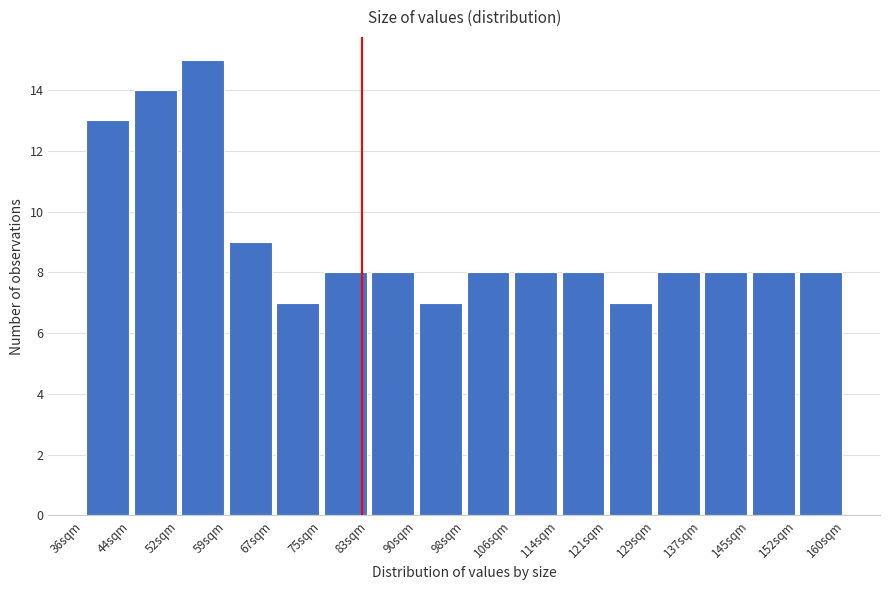

Reading left to right, list every bar in this chart as the range it spans on the x-axis followed by its height. Neither the bar edges nor the heights are printed on the chart, so give them approximately, as read against the axes.

36 to 44: 13
44 to 52: 14
52 to 59: 15
59 to 67: 9
67 to 75: 7
75 to 83: 8
83 to 90: 8
90 to 98: 7
98 to 106: 8
106 to 114: 8
114 to 121: 8
121 to 129: 7
129 to 137: 8
137 to 145: 8
145 to 152: 8
152 to 160: 8